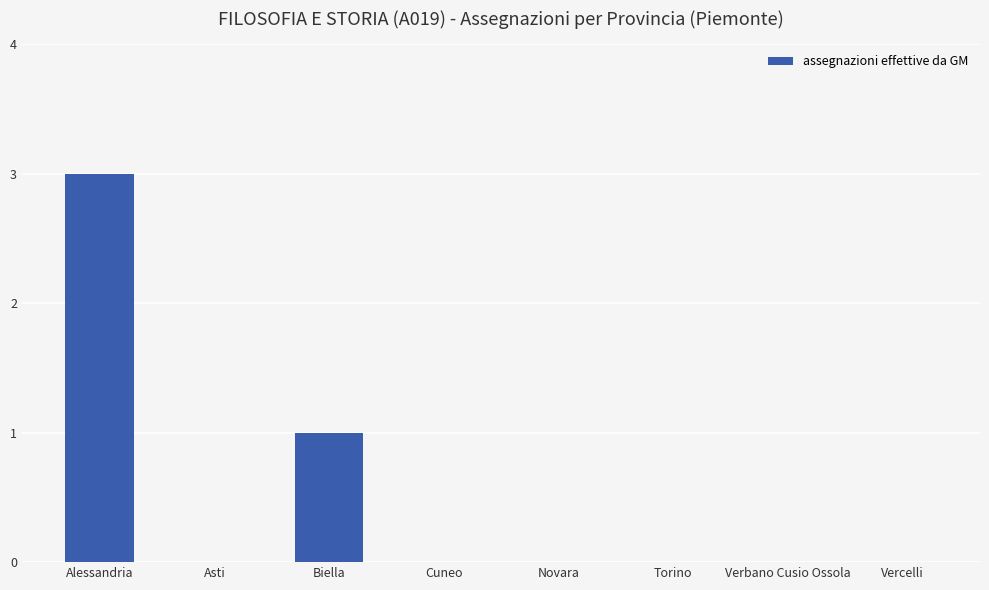

Which label corresponds to the largest value in the chart?

Alessandria